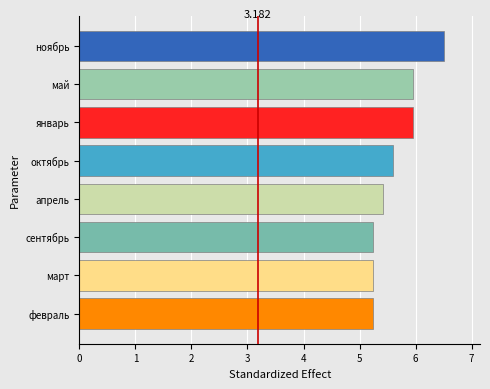

Between апрель and январь, which is larger?

январь